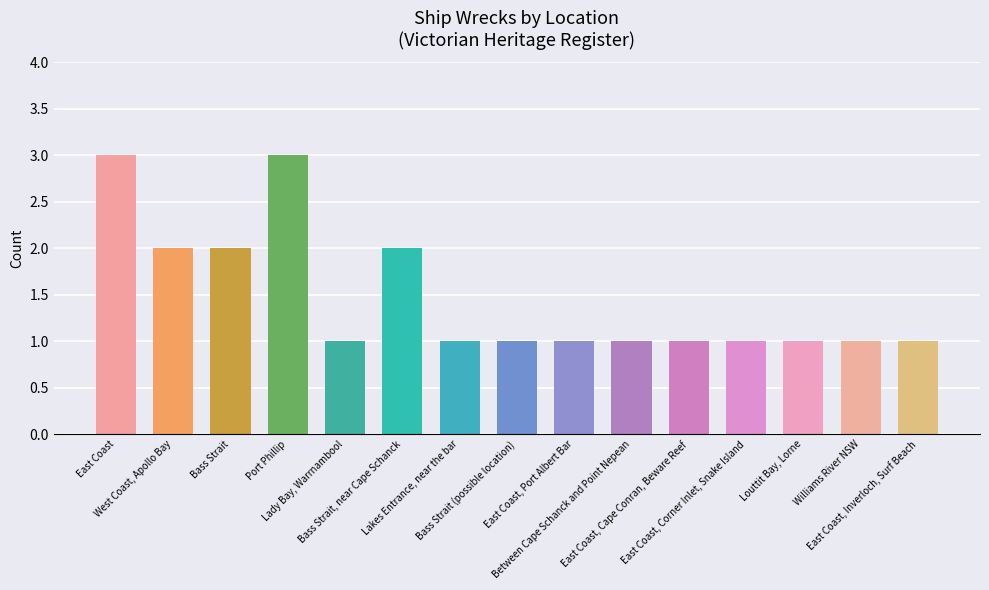

How many bars are there in total?

15